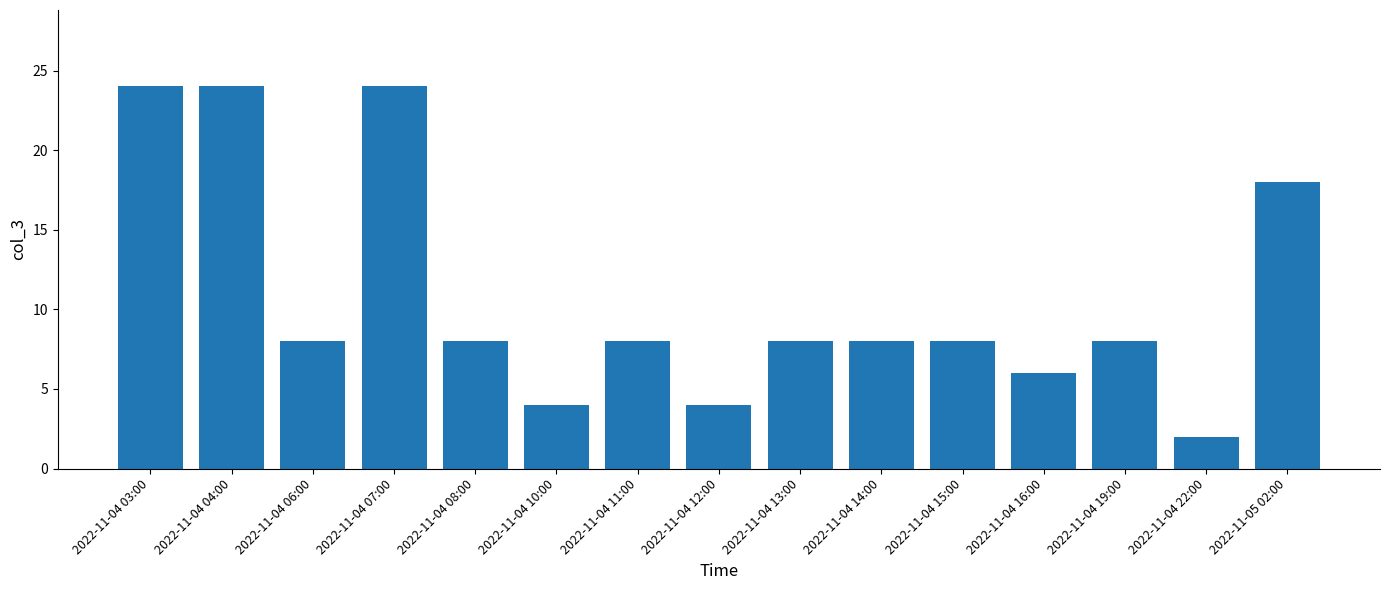

The chart shows a value of 5 at 2022-11-04 15:00. True or false?

False